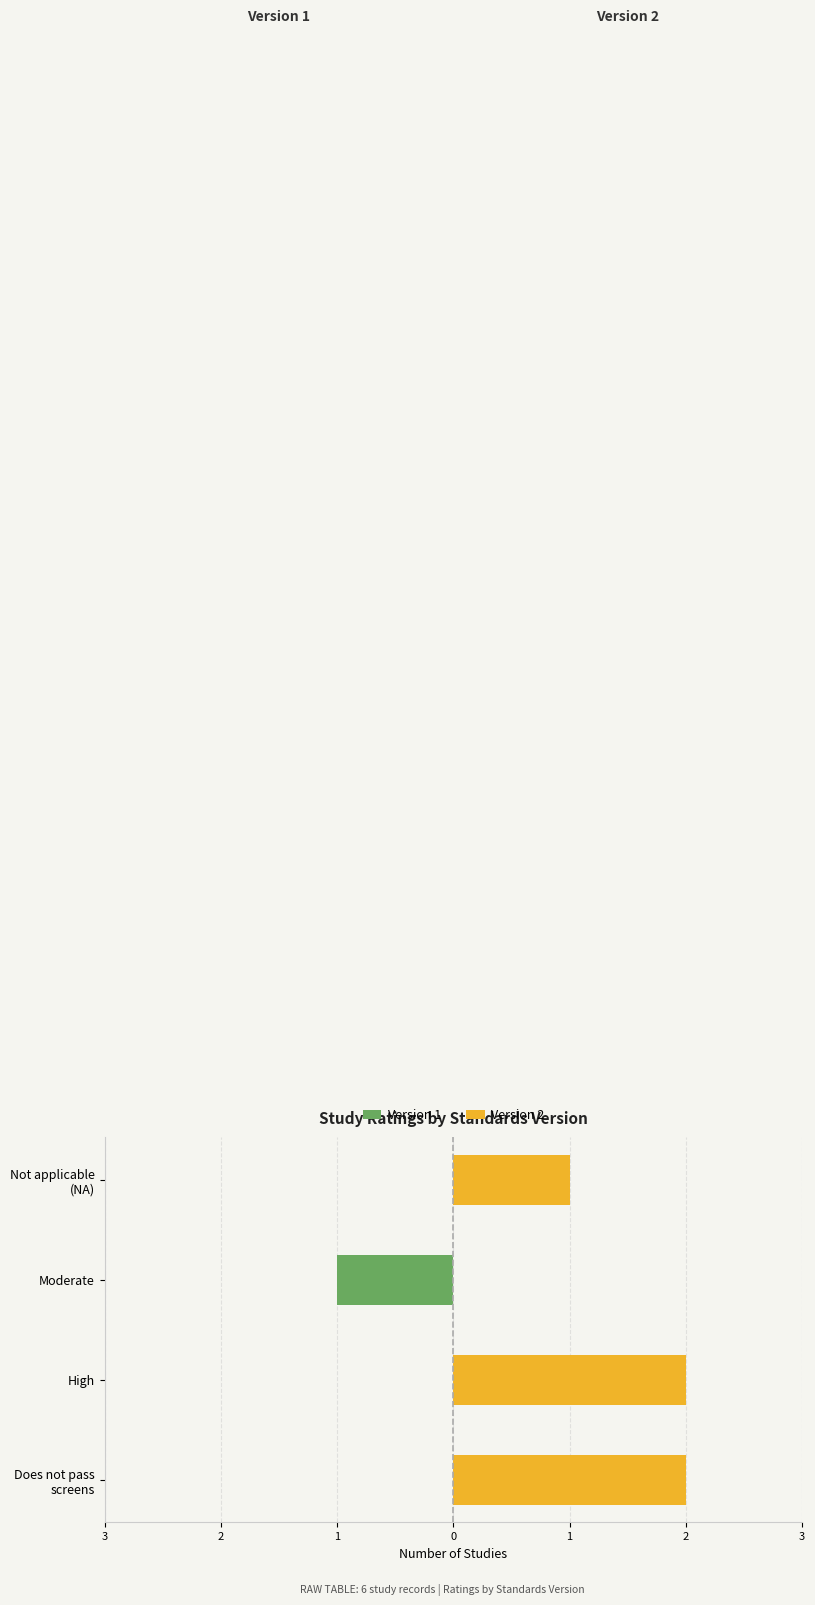

Reading right to left, transcribe all the data shown in this chart.

Version 1: 0	-1	0	0
Version 2: 1	0	2	2